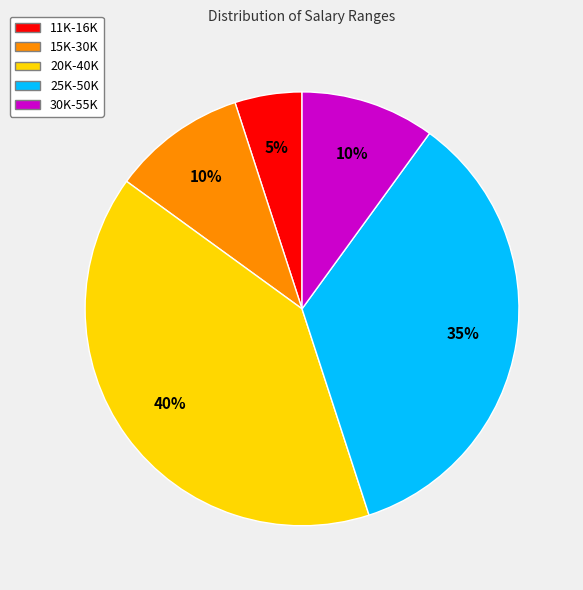

To the nearest percent, what is the combined percentage of 15K-30K and 30K-55K?

20%